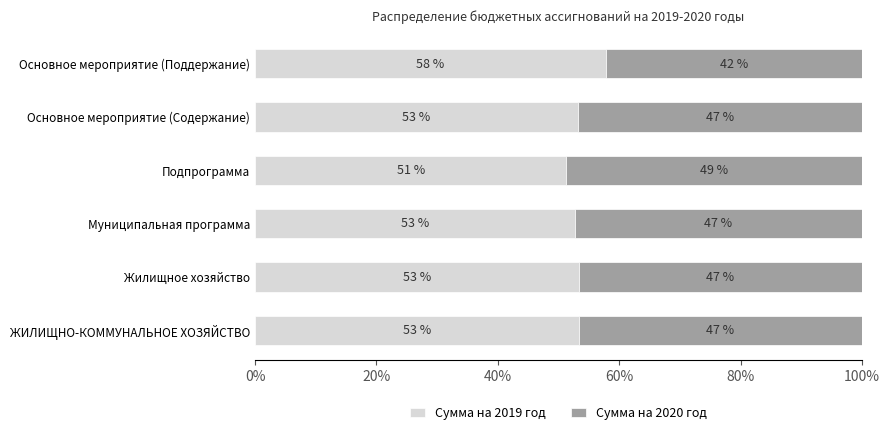

What is the difference between the second highest and second lowest values in the Сумма на 2019 год series?

0.6